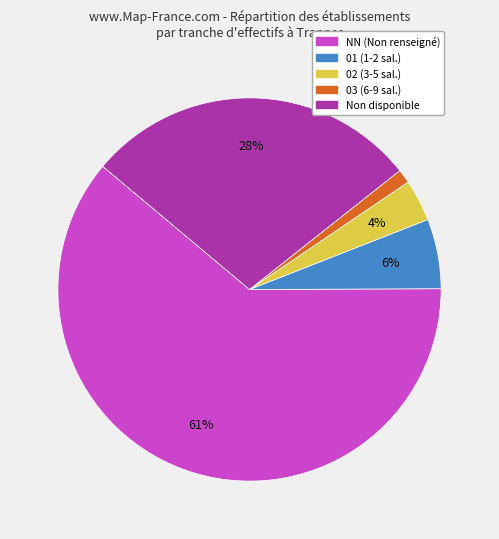

Which has a higher value, 01 (1-2 sal.) or Non disponible?

Non disponible